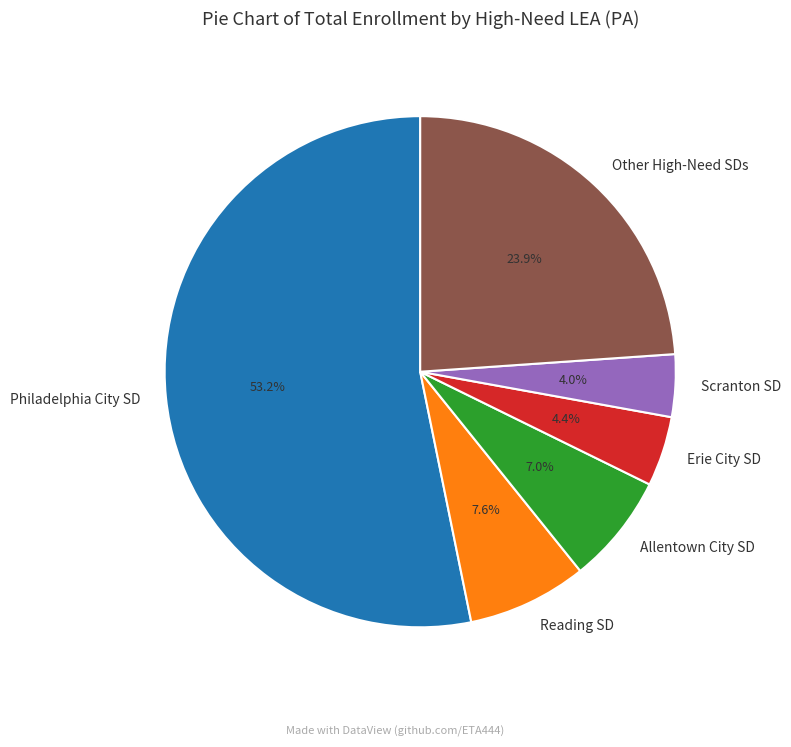

True or false: Erie City SD accounts for 4% of the total.

True